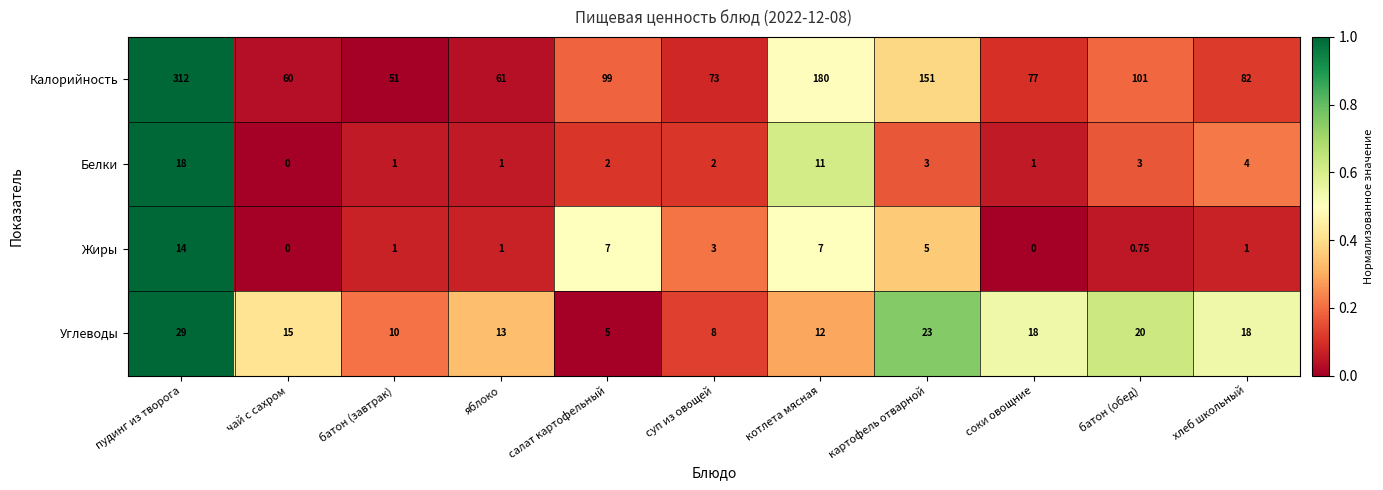

Which series changed the most between батон (завтрак) and суп из овощей?

Калорийность